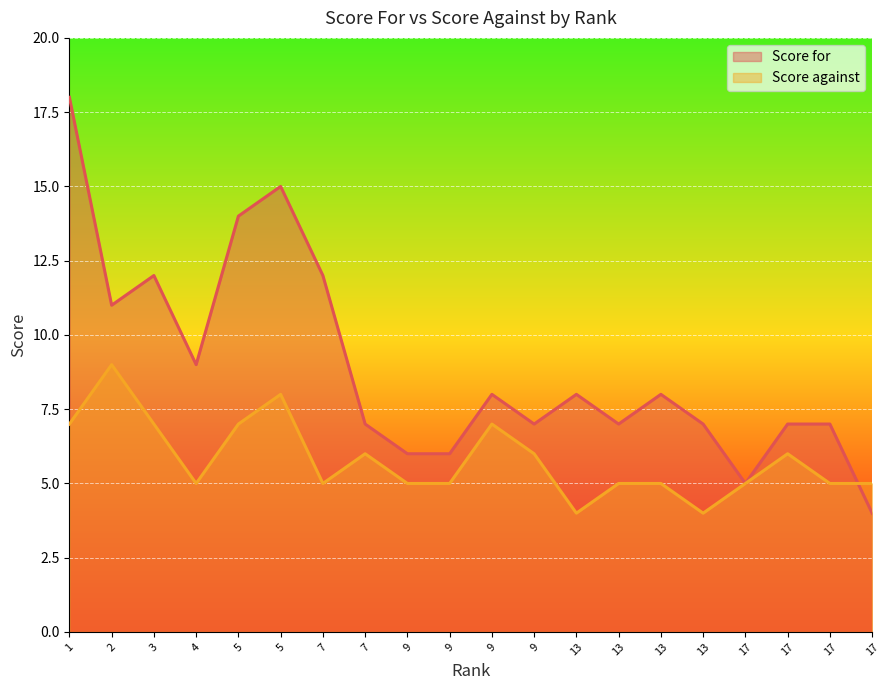

Which label corresponds to the smallest value in the chart?

17